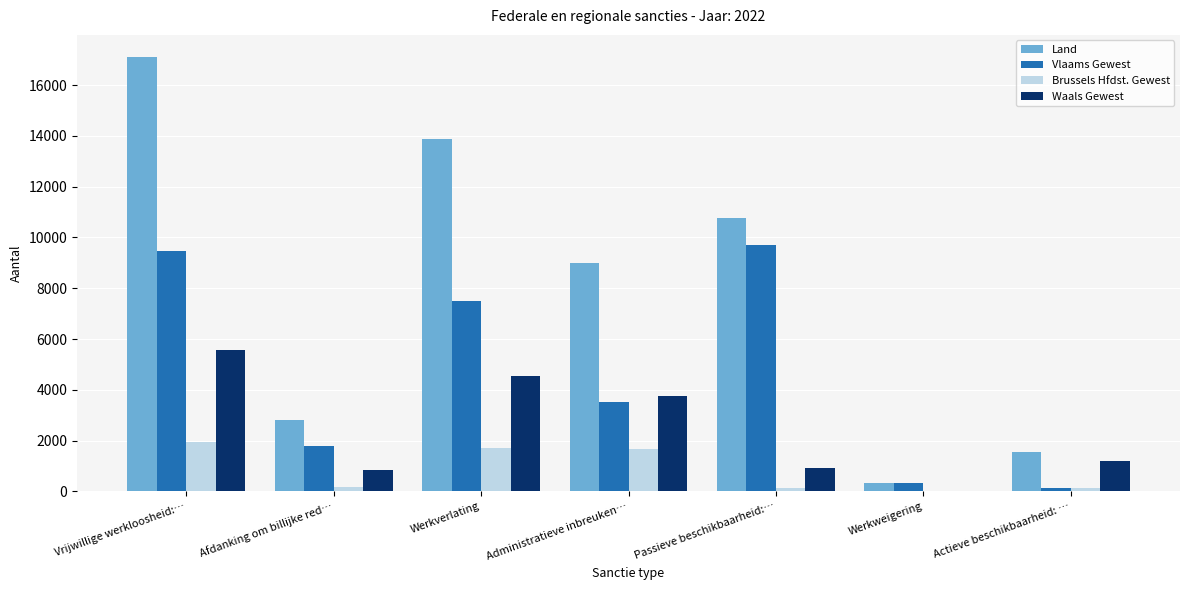

What is the greatest value displayed?

17122